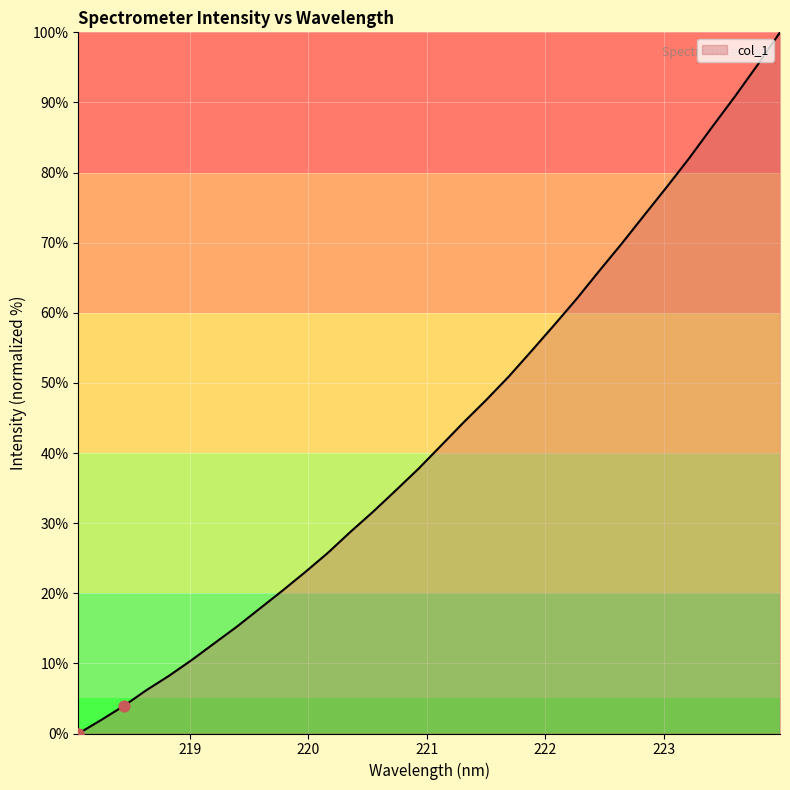

What is the maximum value shown in the chart?

100.0